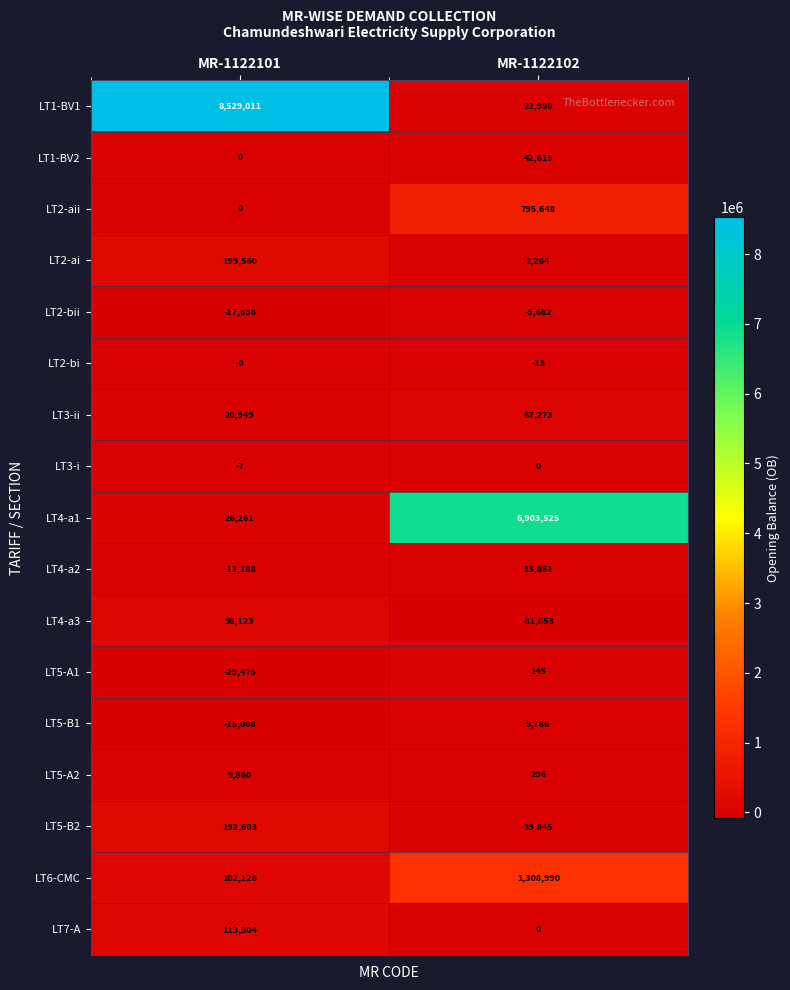

List the labels in order of LT5-A2 value, smallest first.

MR-1122102, MR-1122101